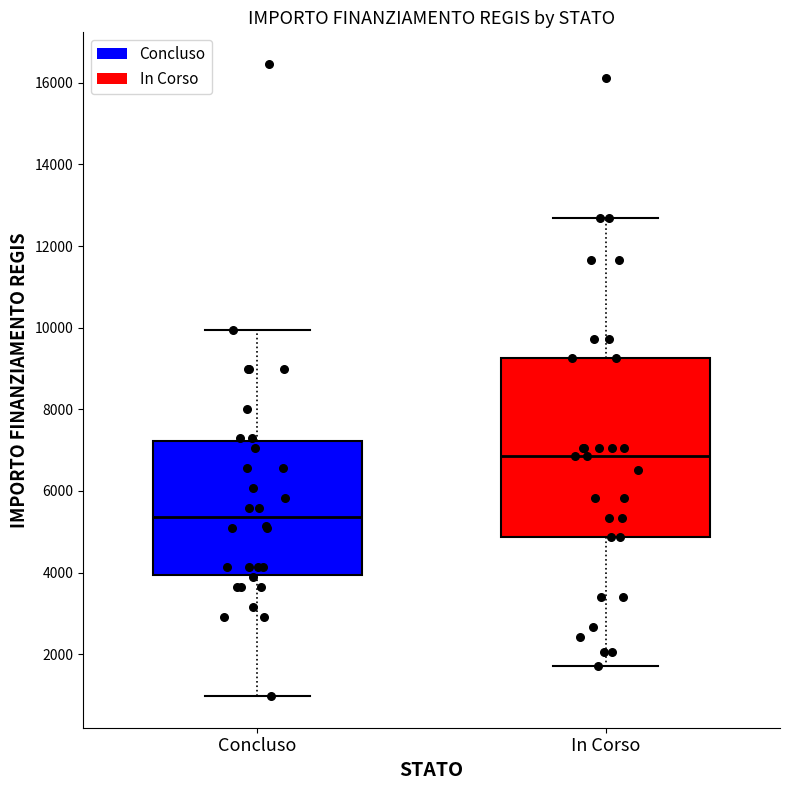

Which box's median line is the highest?

In Corso